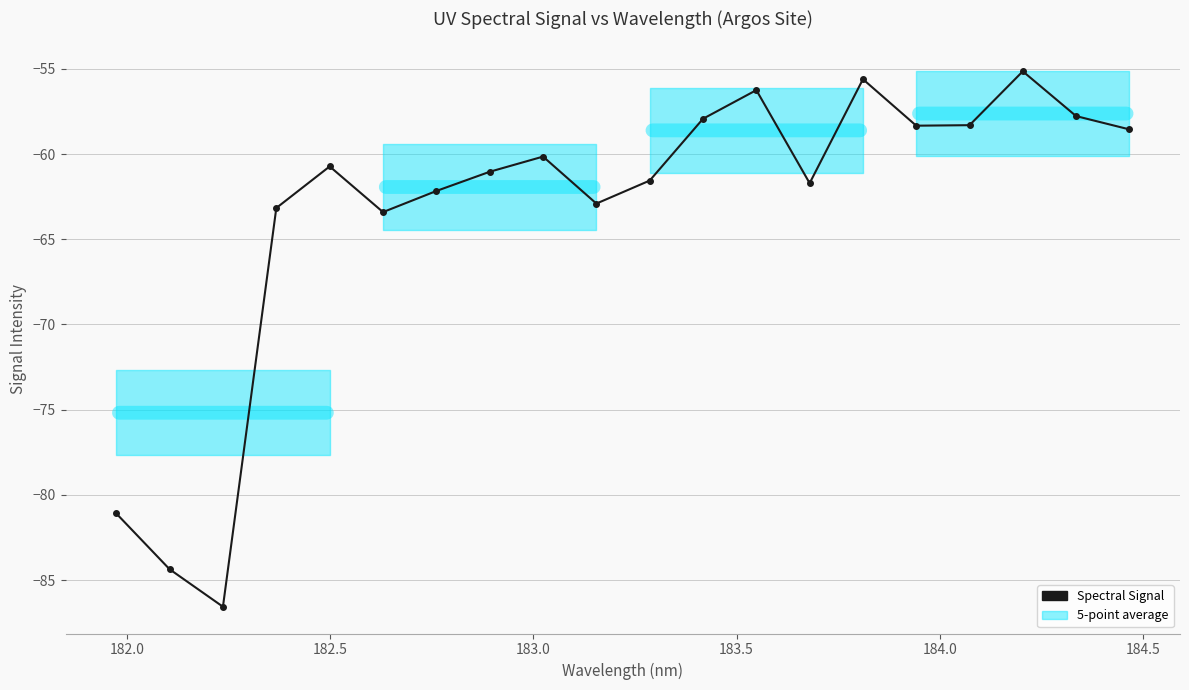

What is the average value?

-63.3